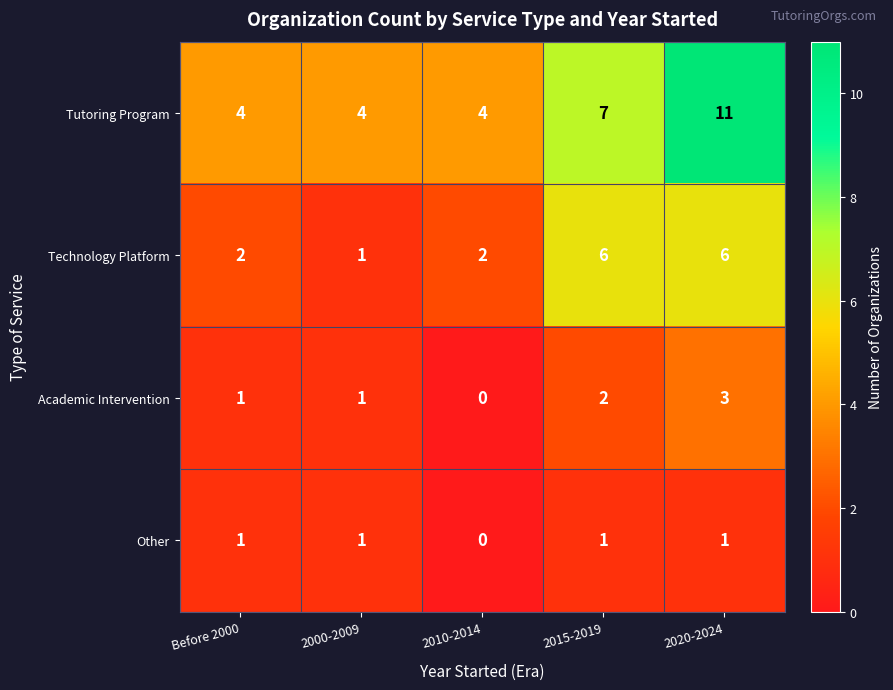

What is the difference between the maximum and second lowest values in the Technology Platform series?

4